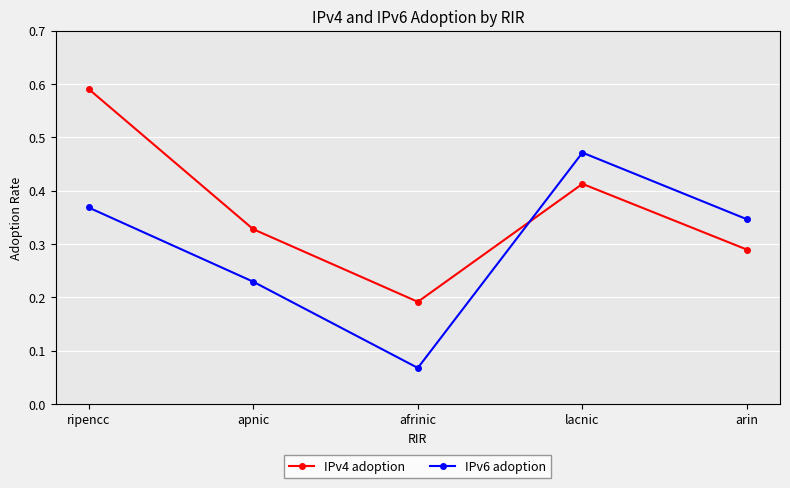

List the series in order of their peak value, lowest first.

IPv6 adoption, IPv4 adoption